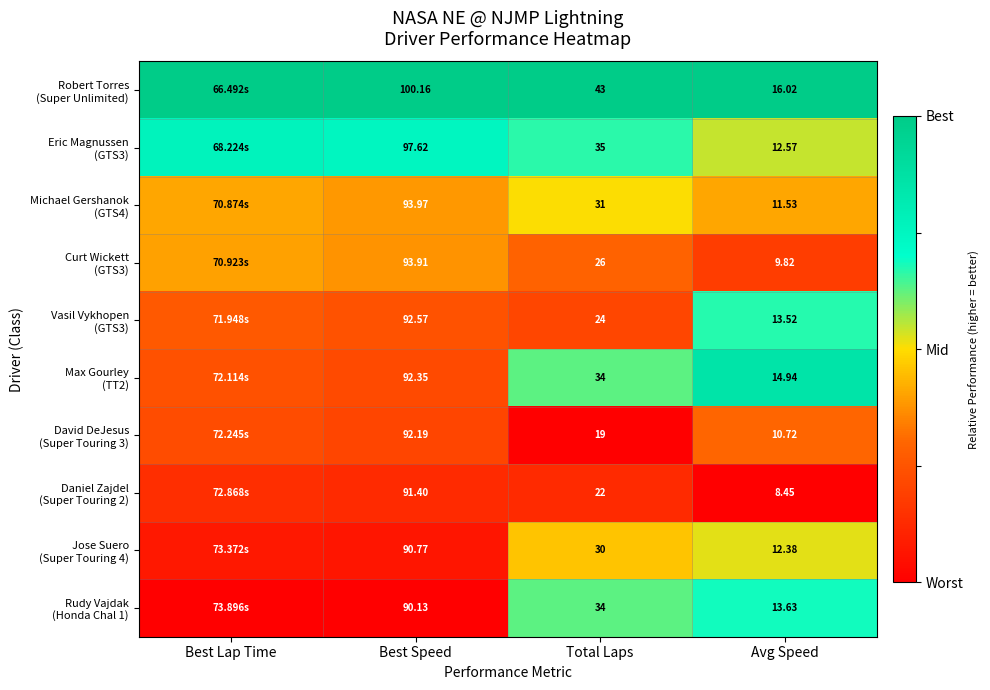

At how many categories does at least one series exceed 0?

4